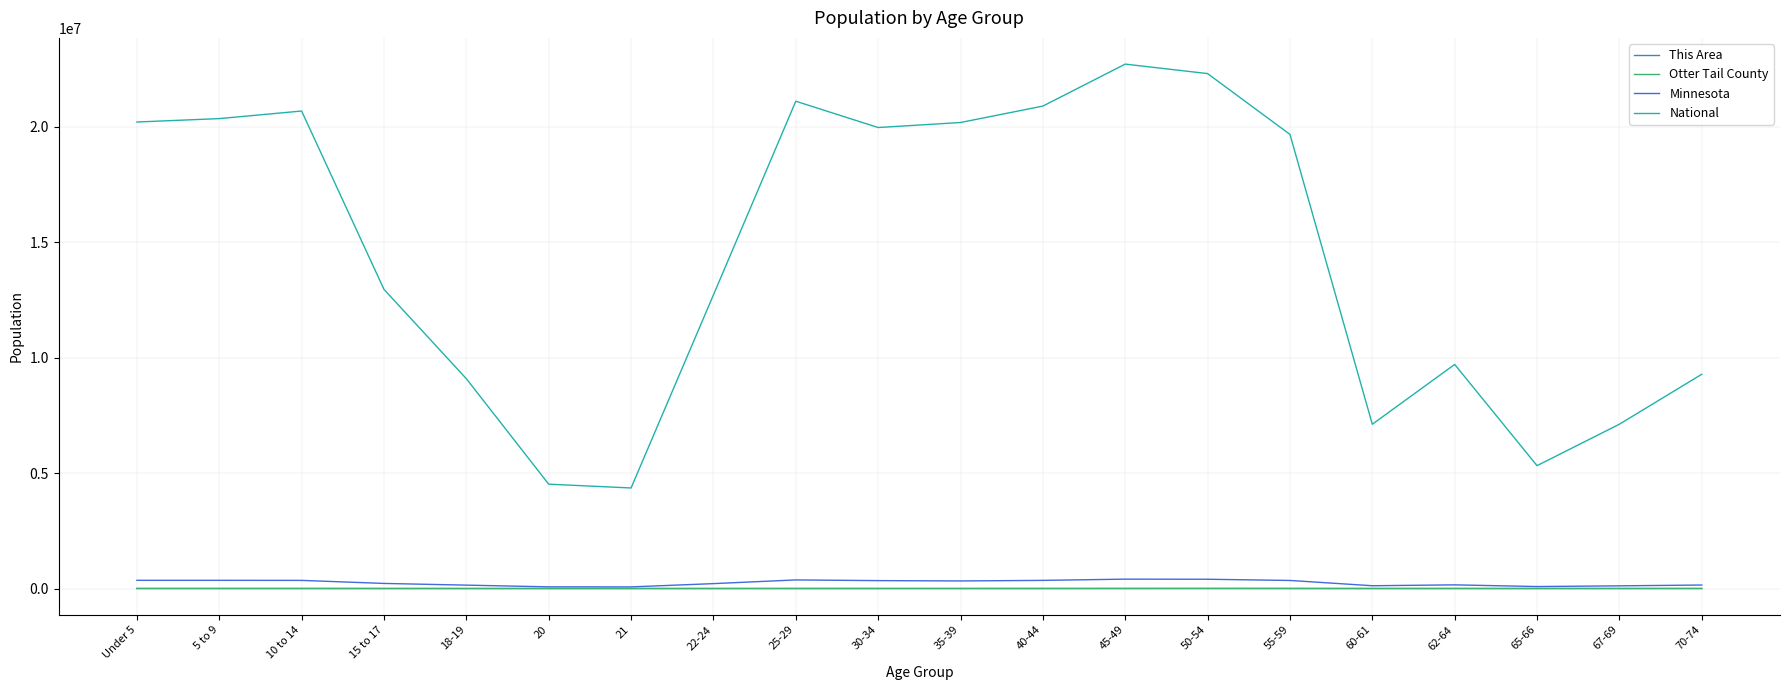

The value of National at 25-29 is 28661990. True or false?

False